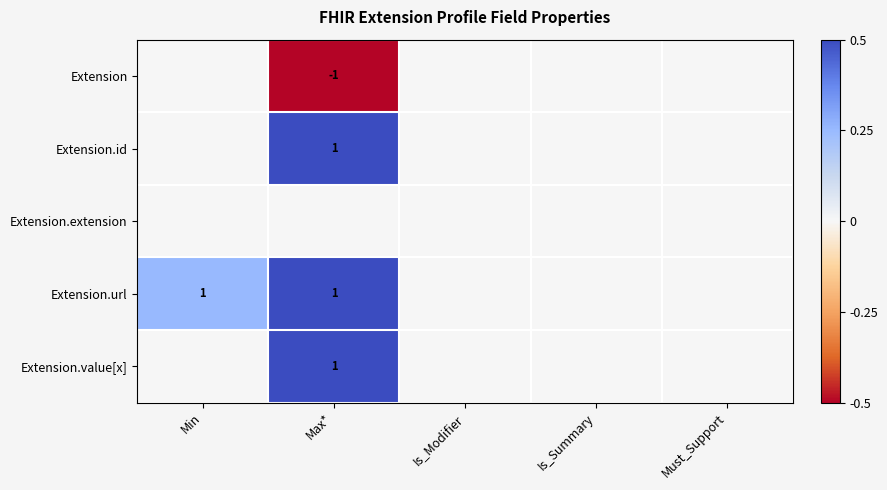

True or false: Extension has a value of -1 at Max*.

True